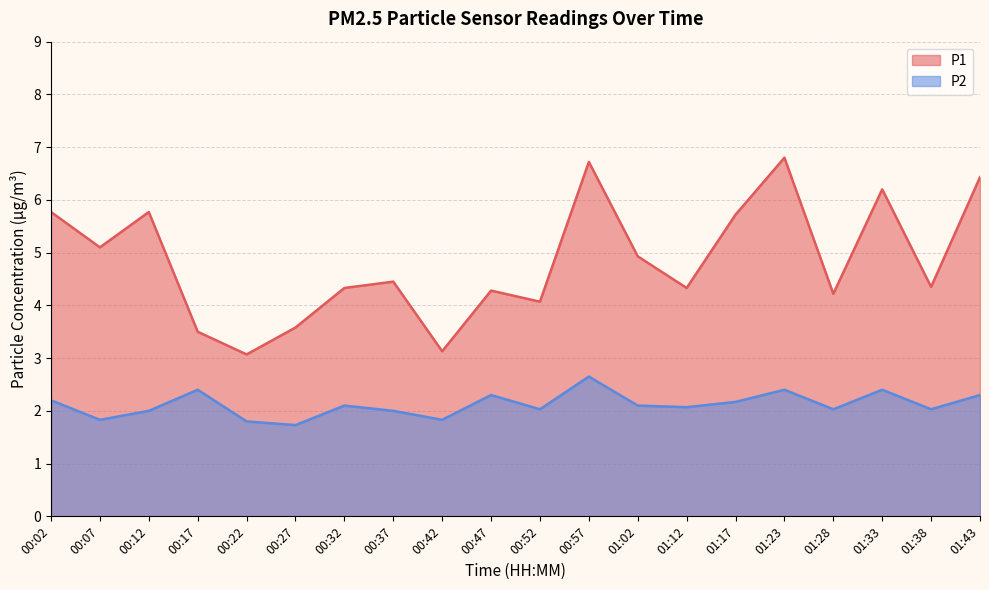

True or false: P2 and P1 intersect in this chart.

False